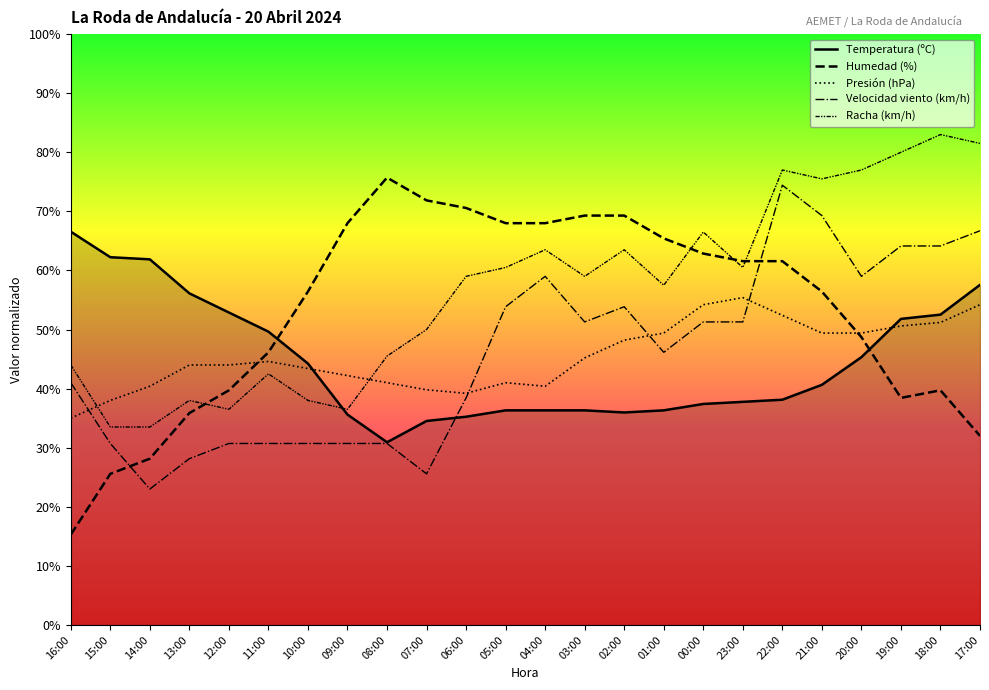

Does the chart have visible grid lines?

No